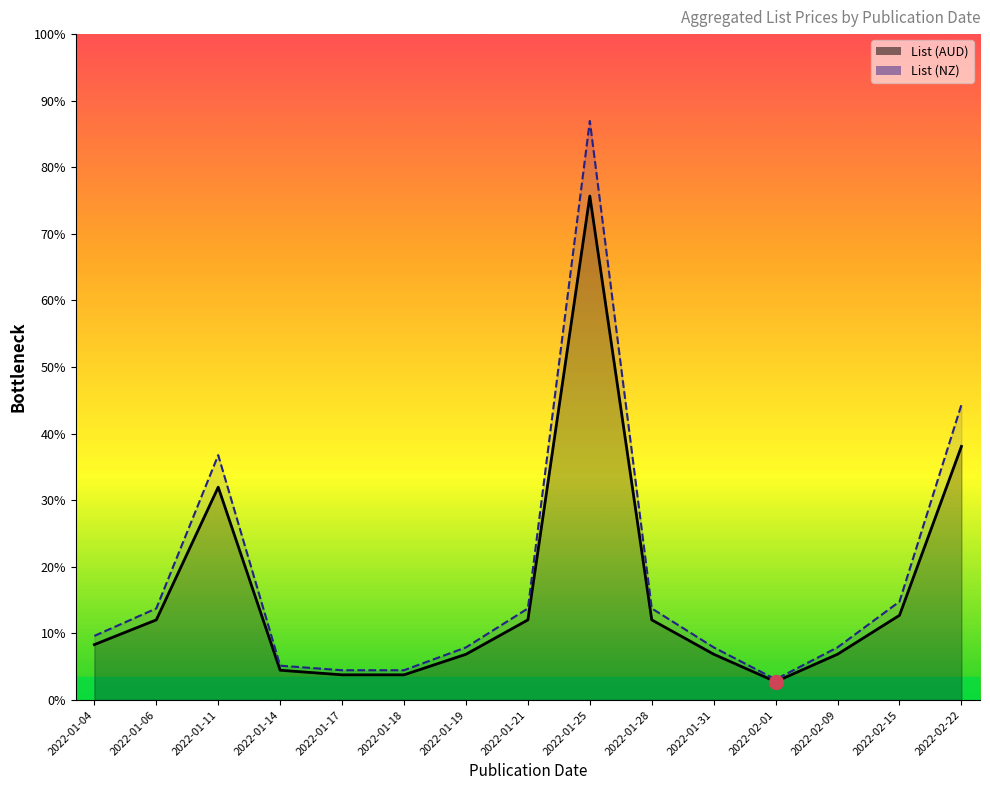

At which category does the chart reach its minimum across all series?

2022-02-01